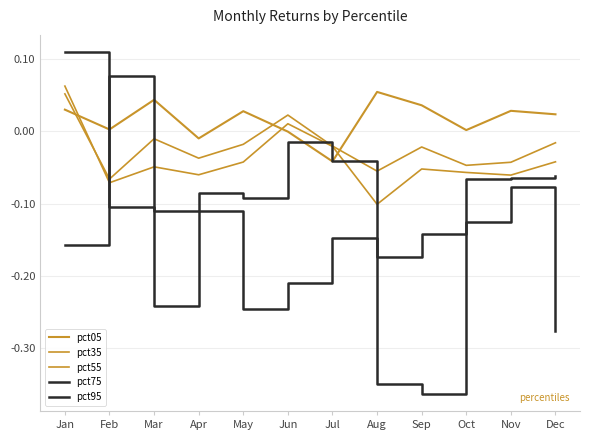

How many lines are shown in the chart?

5